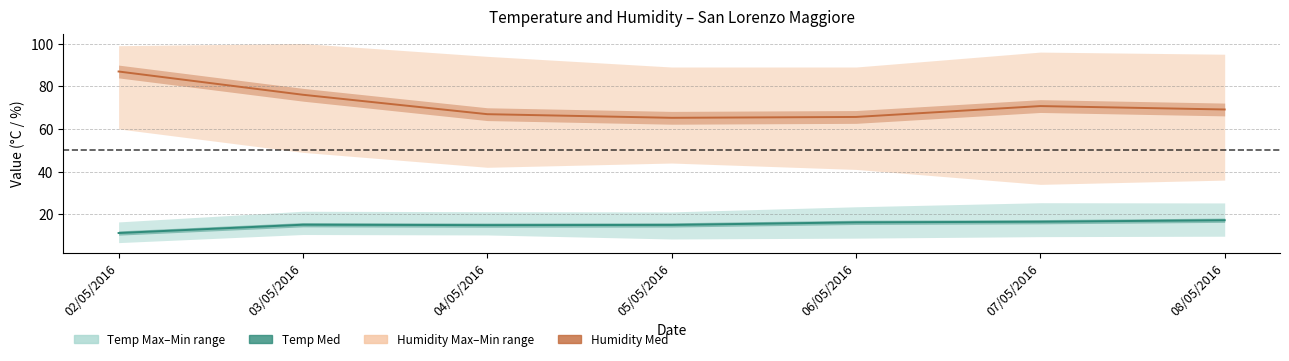

True or false: Temp Med and Humidity Med cross at least once.

False